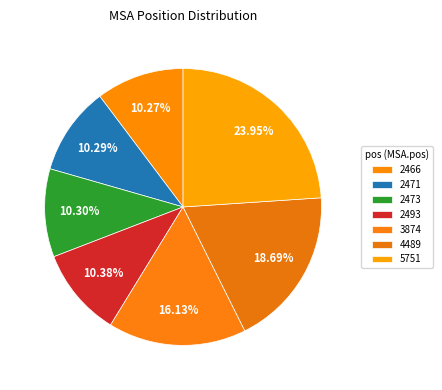

How many segments does this pie chart have?

7